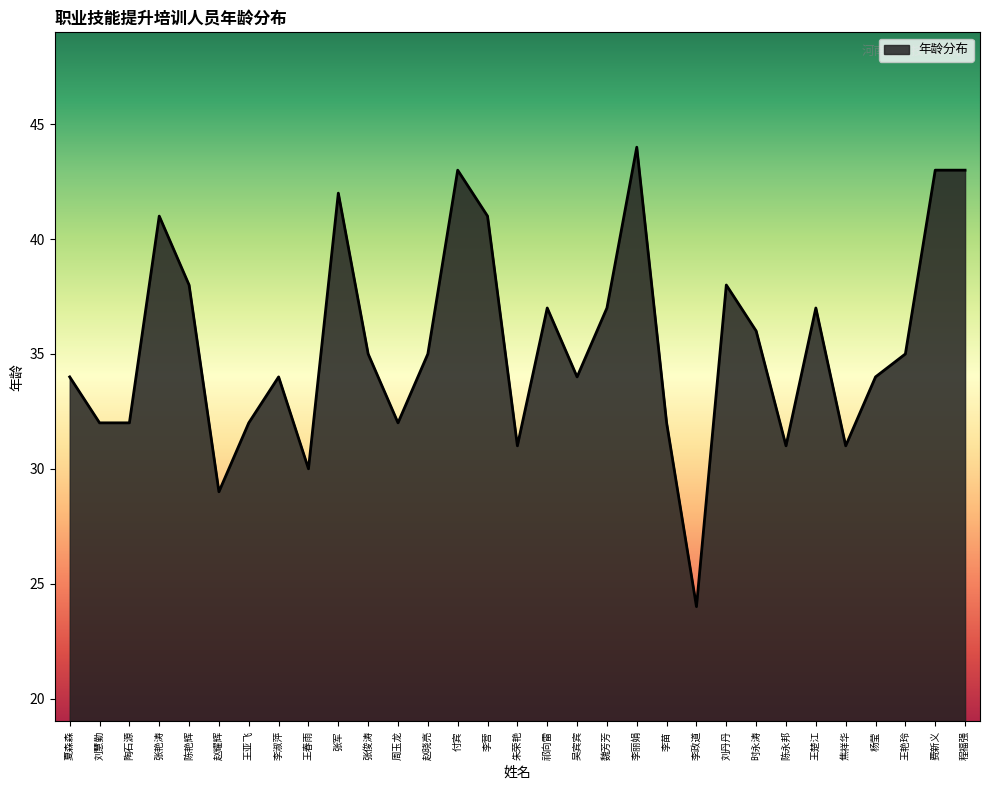

What is the ratio of the value at 刘丹丹 to the value at 刘慧勤?

1.2